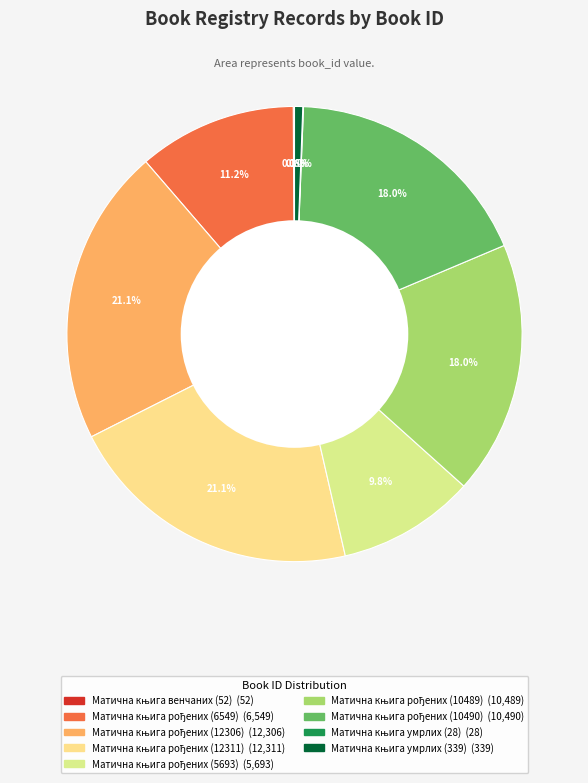

What percentage is the Матична књига рођених (5693) slice, to the nearest percent?

10%